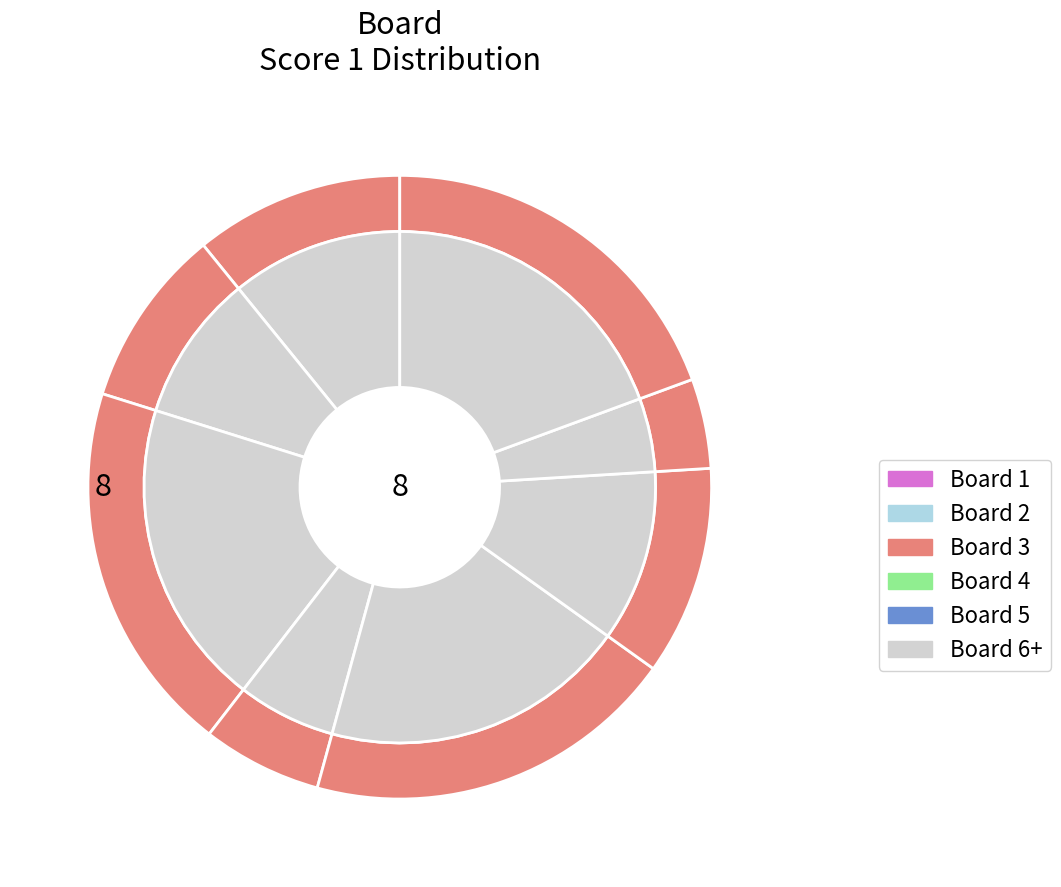

What percentage is the 5 slice, to the nearest percent?

19%